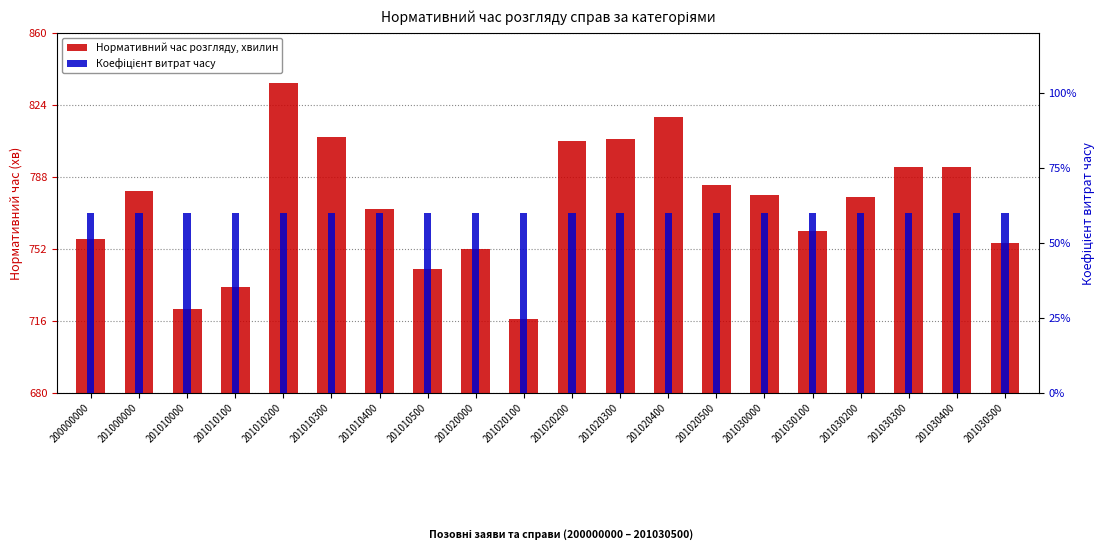

How many data points in Нормативний час розгляду, хвилин are above 779?

9